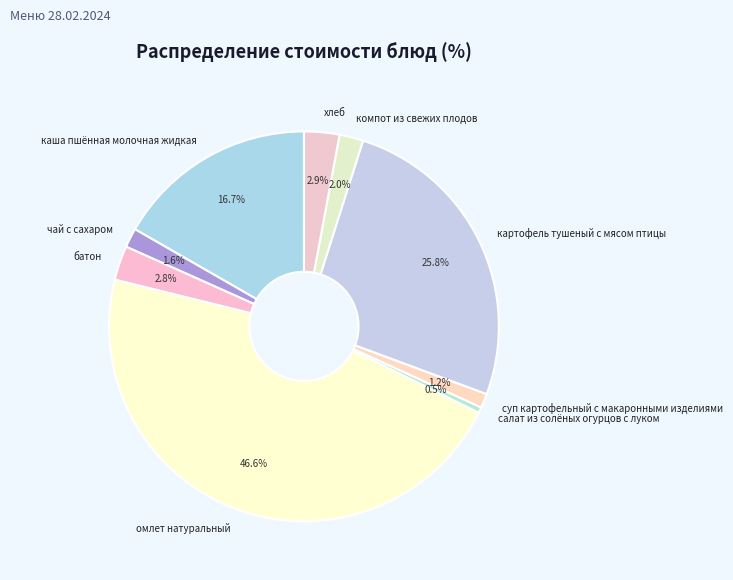

Count the number of slices in the pie.

9